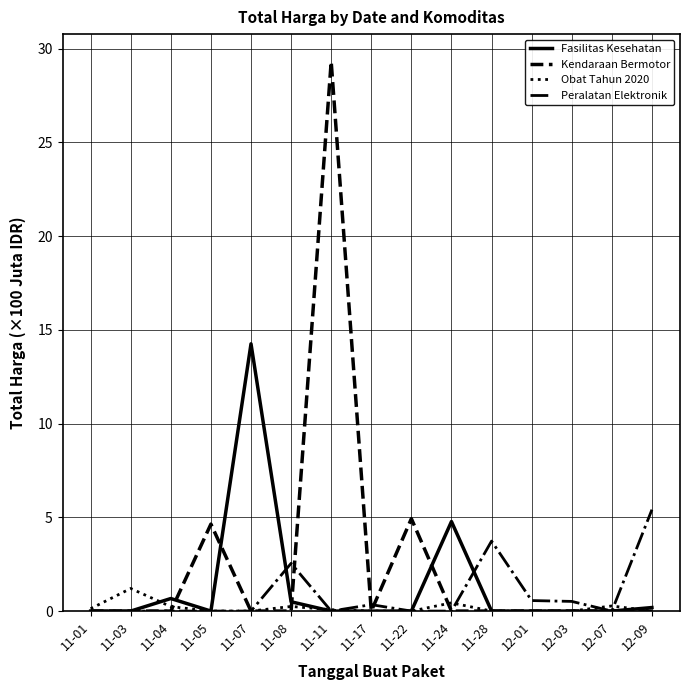

At which label is Peralatan Elektronik closest to 2?

11-08